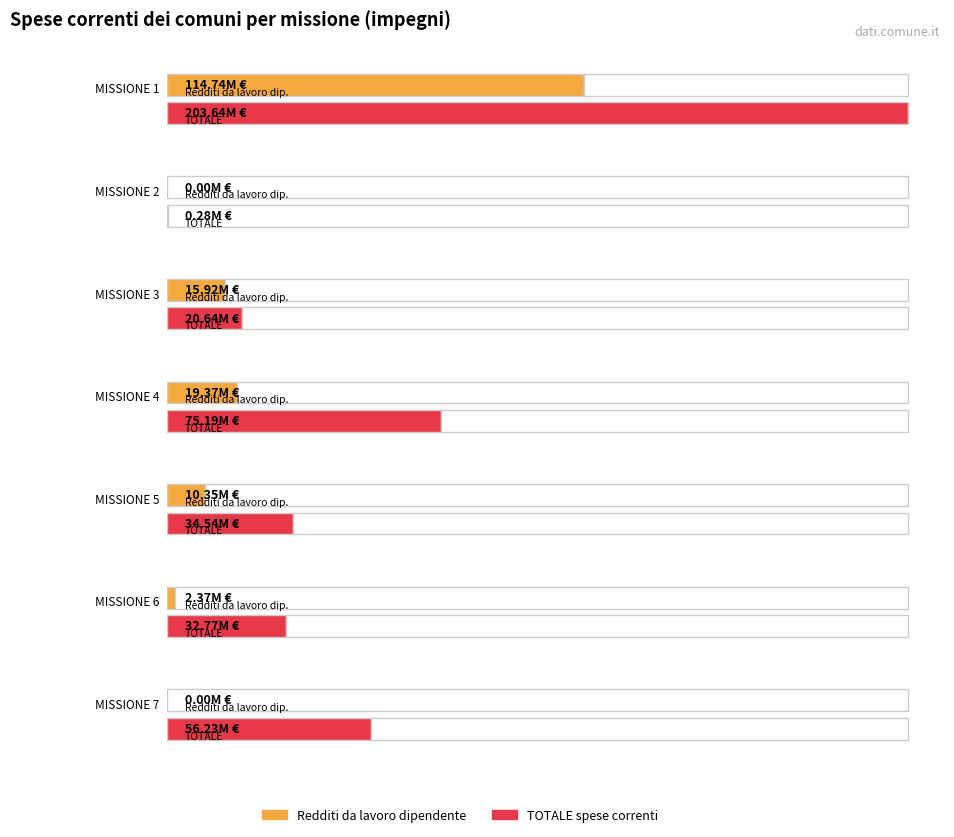

How many data points in TOTALE are less than 34542731?

3